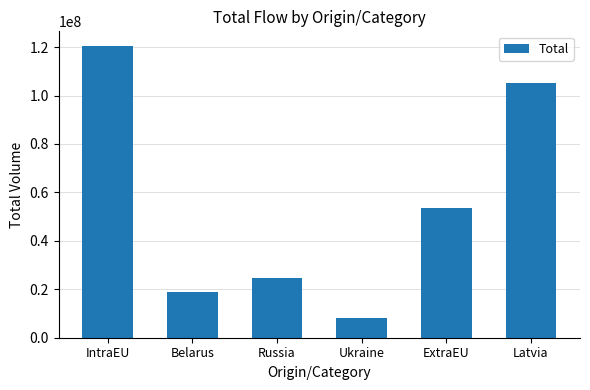

What is the minimum value shown in the chart?

8146509